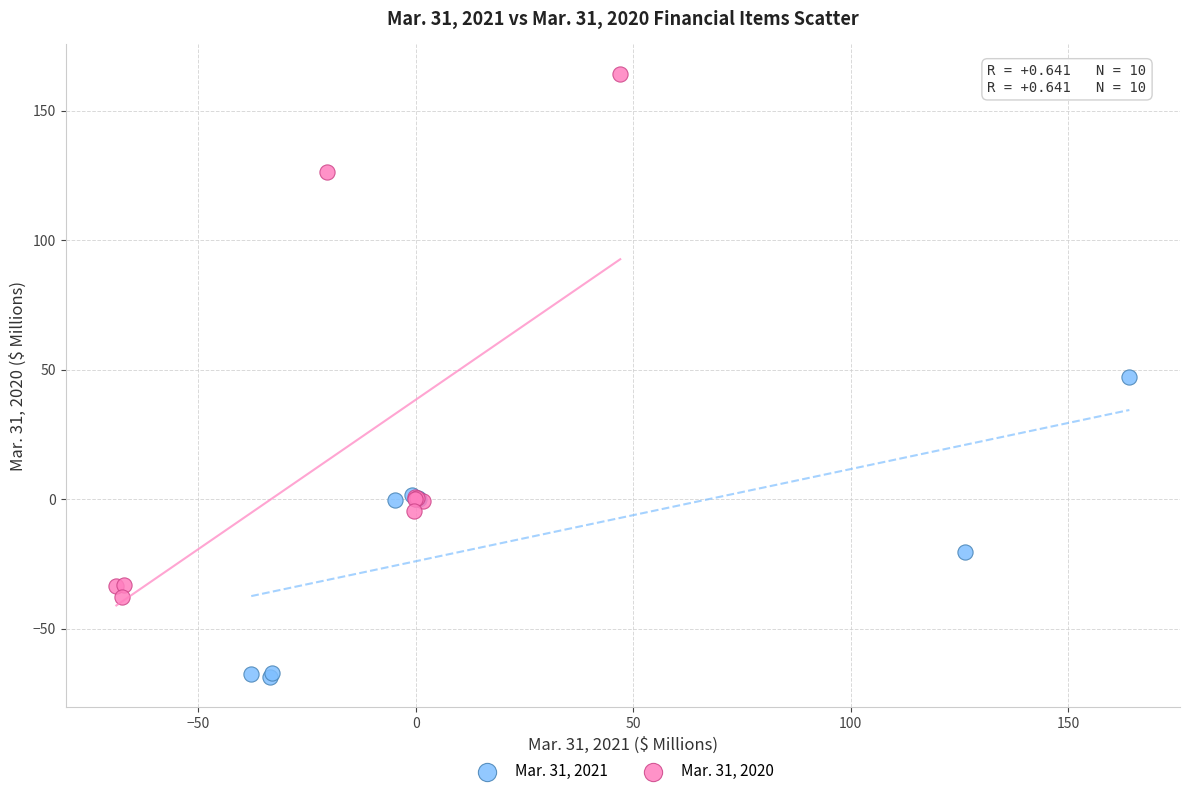

Which series contains the lowest Y value?

Mar. 31, 2021